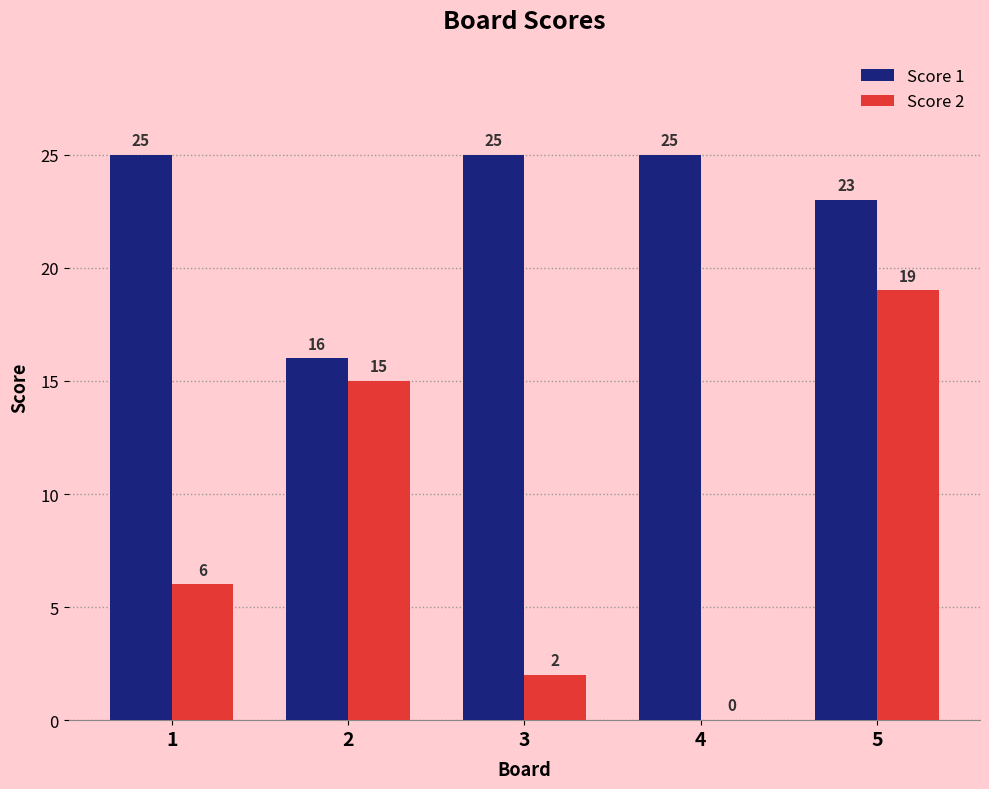

How many data points does each series have?

5